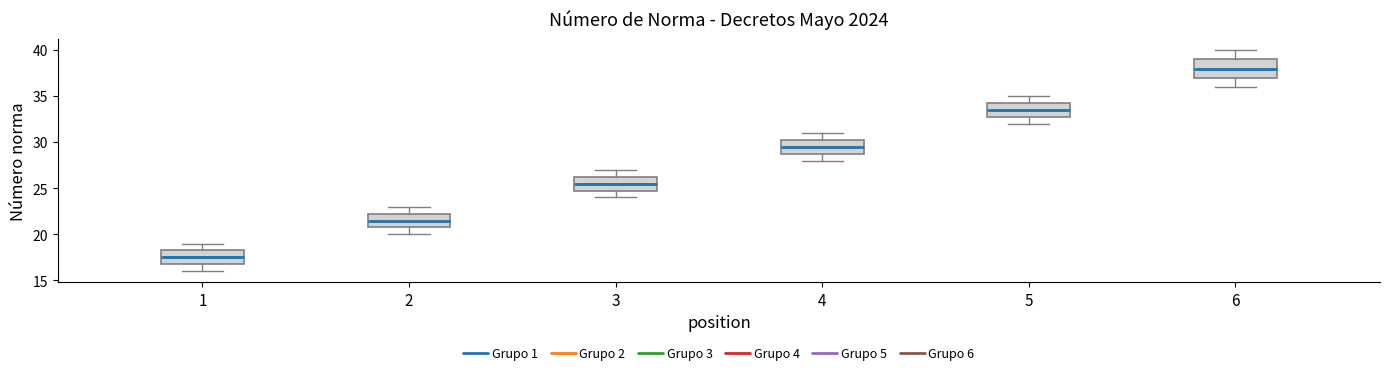

Reading left to right, transcribe this box plot: for each box, give where its median line is, the range the box spans, and where its two whiskers end, as read against the y-axis. The values are not printed on the chart, so give them approximately, as read against the axis.

1: median 17.5, box 17.0 to 18.5, whiskers 16.0 to 19.0
2: median 21.5, box 21.0 to 22.5, whiskers 20.0 to 23.0
3: median 25.5, box 25.0 to 26.5, whiskers 24.0 to 27.0
4: median 29.5, box 29.0 to 30.5, whiskers 28.0 to 31.0
5: median 33.5, box 33.0 to 34.5, whiskers 32.0 to 35.0
6: median 38.0, box 37.0 to 39.0, whiskers 36.0 to 40.0